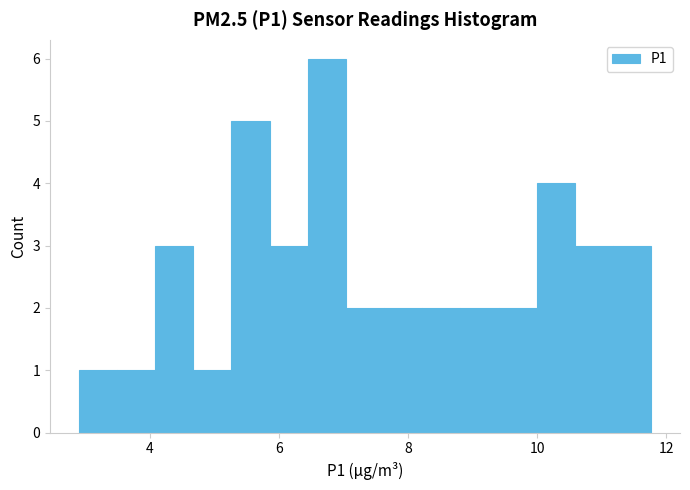

Around what value on the x-axis is the tallest bar? Give the approximate position of its centre, as read against the axis.

6.8